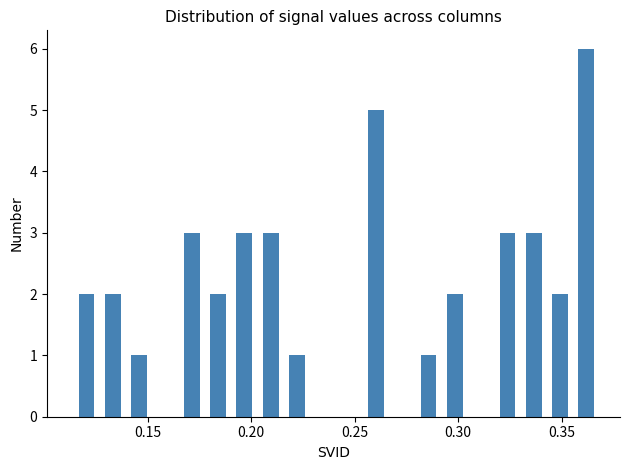

Around what value on the x-axis is the tallest bar? Give the approximate position of its centre, as read against the axis.

0.360